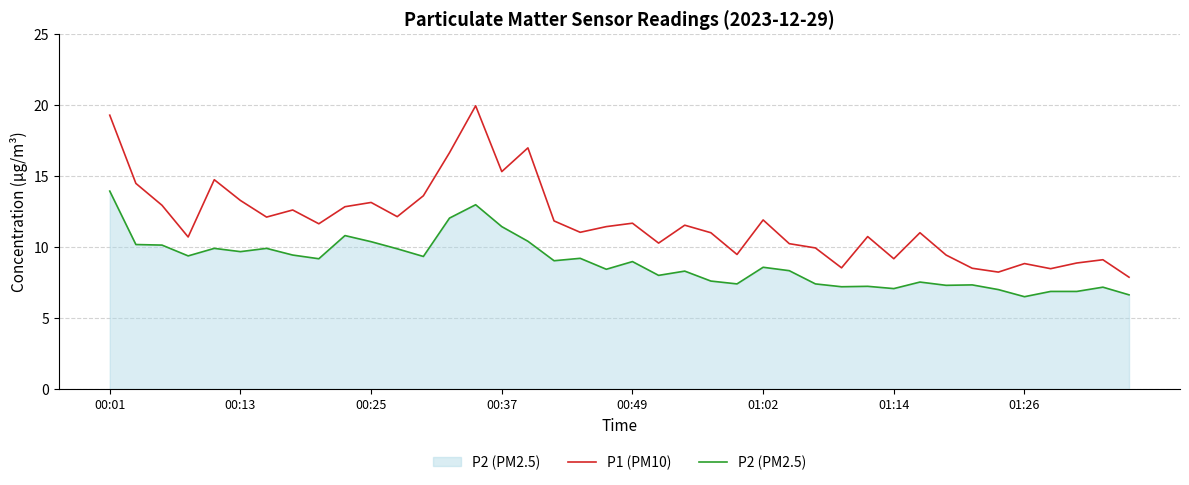

What is the maximum value for P2 (PM2.5)?

13.9